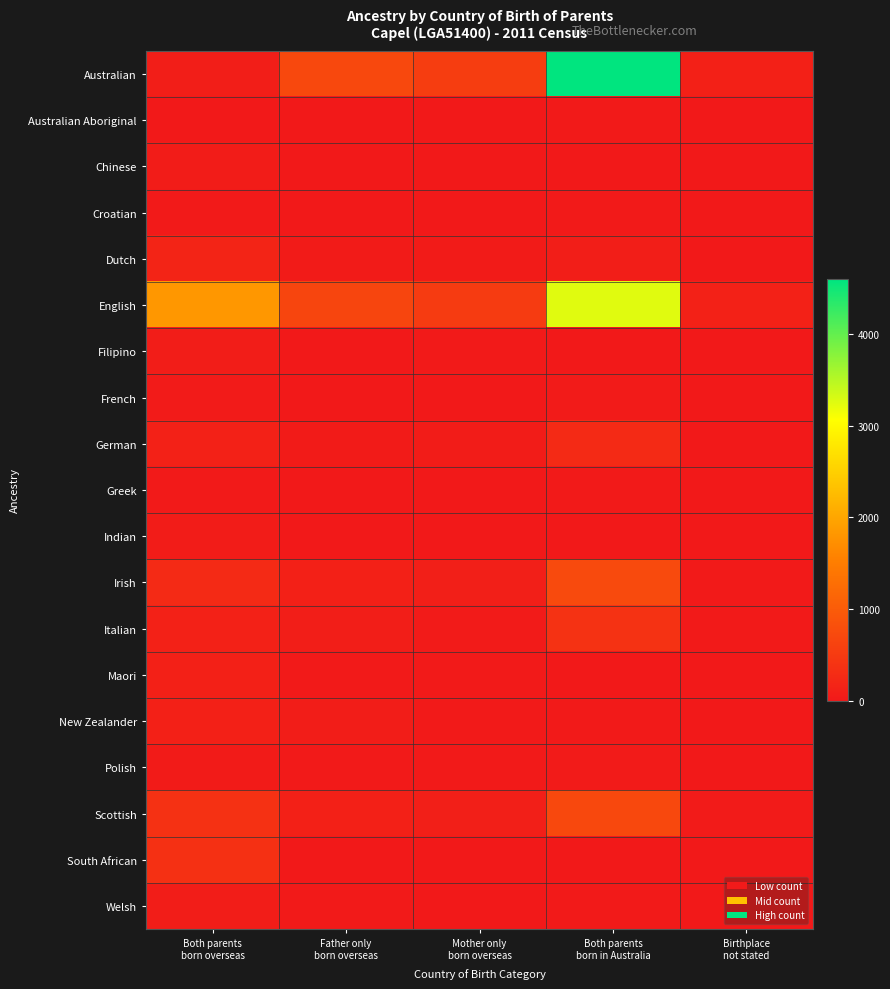

At Mother only born overseas, list the series in order from smallest to largest.

Australian Aboriginal, French, Croatian, South African, Greek, Chinese, Indian, Welsh, Filipino, Maori, Polish, New Zealander, Italian, Dutch, German, Irish, Scottish, English, Australian